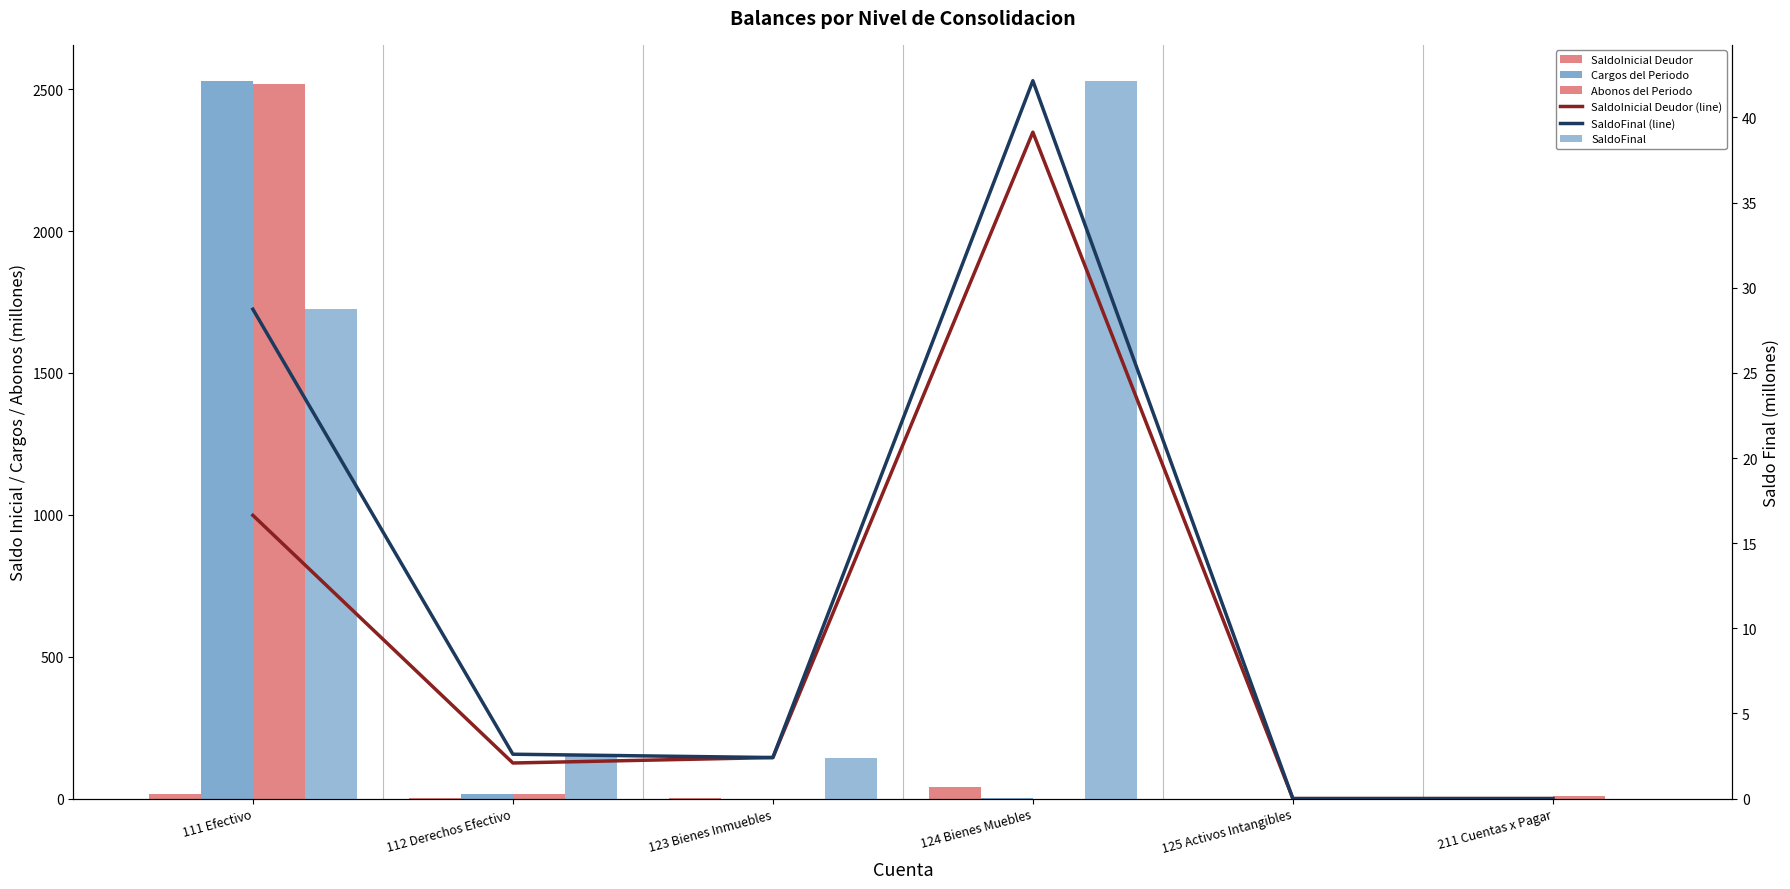

At how many categories does at least one series exceed 1152?

1